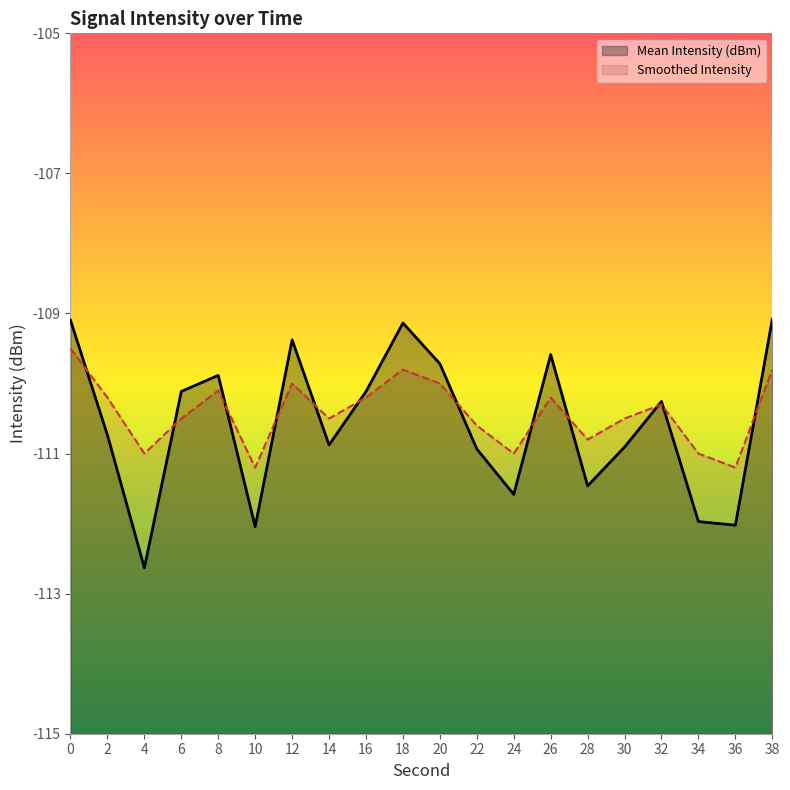

The value of Smoothed Intensity at 38 is -109.8. True or false?

True